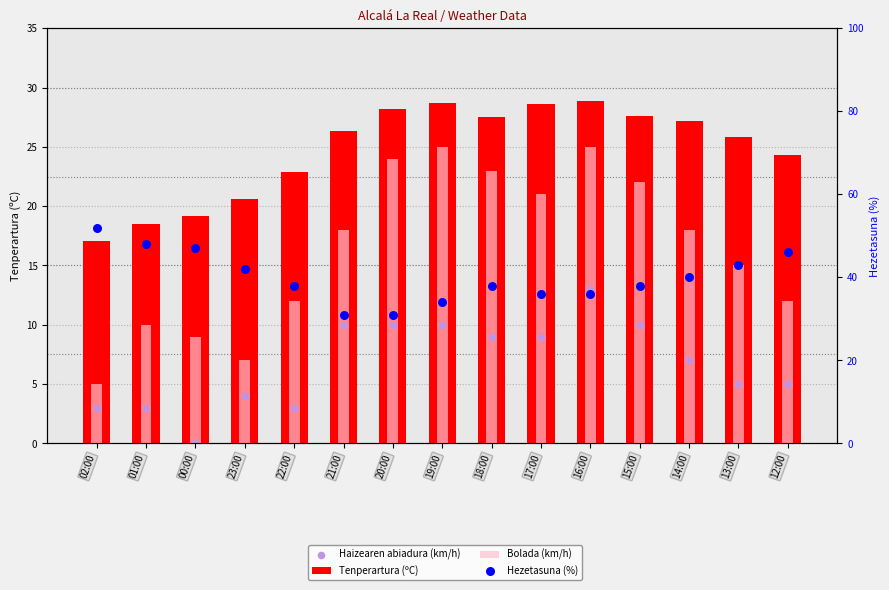

At how many categories does at least one series exceed 0?

15